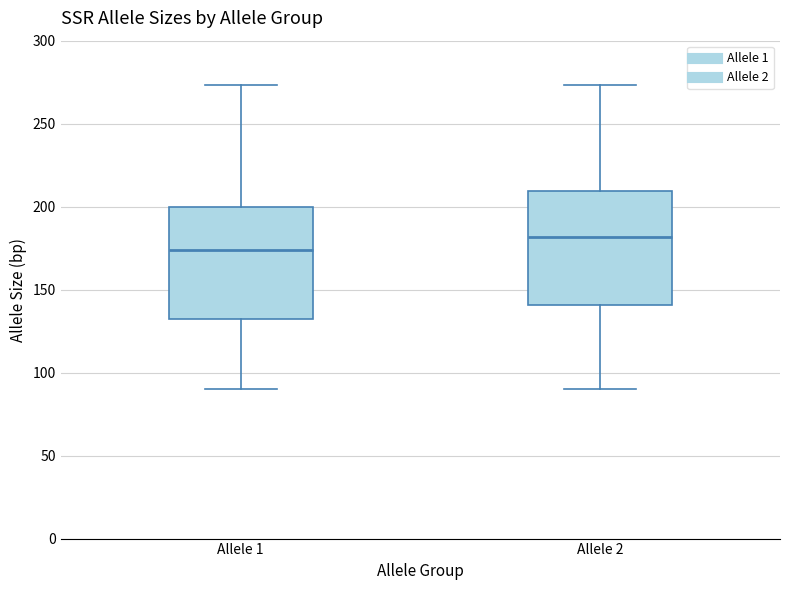

Which box has the lowest median line?

Allele 1